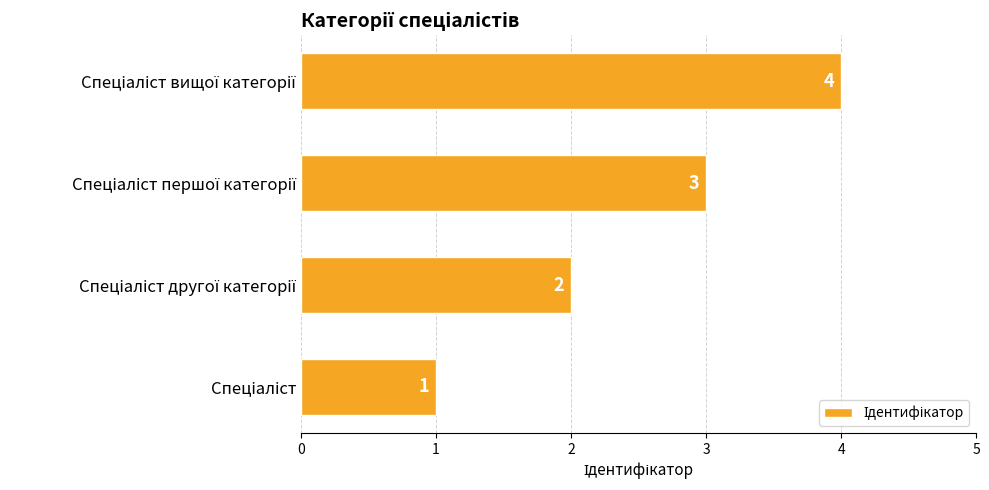

How many bars are there in total?

4